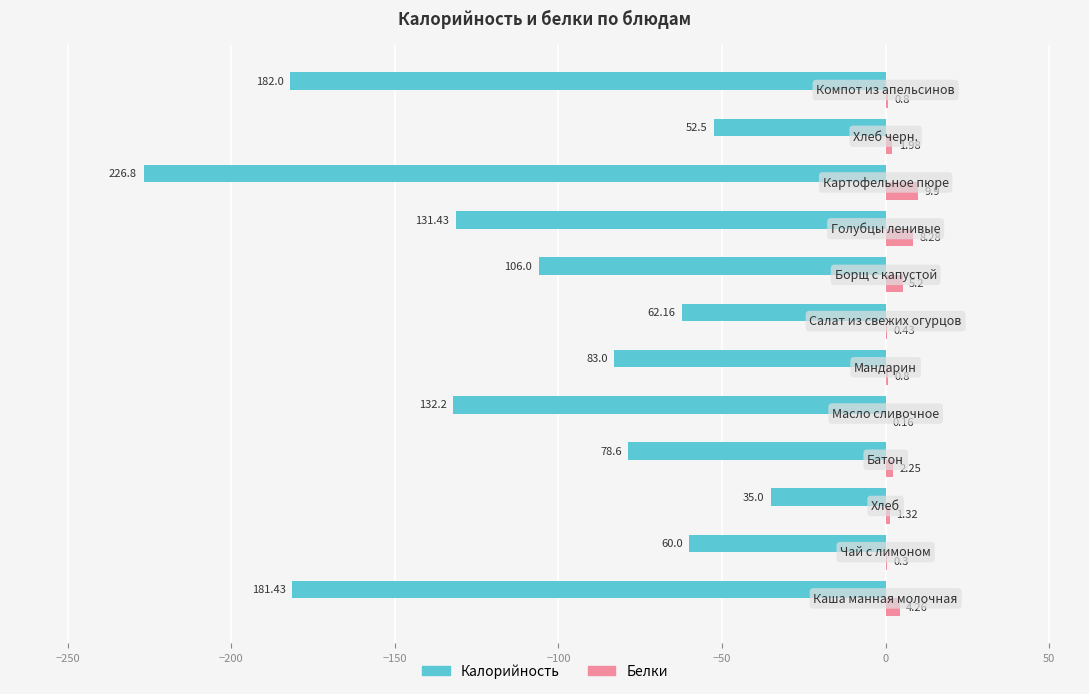

What are all the series names shown in the legend?

Калорийность, Белки